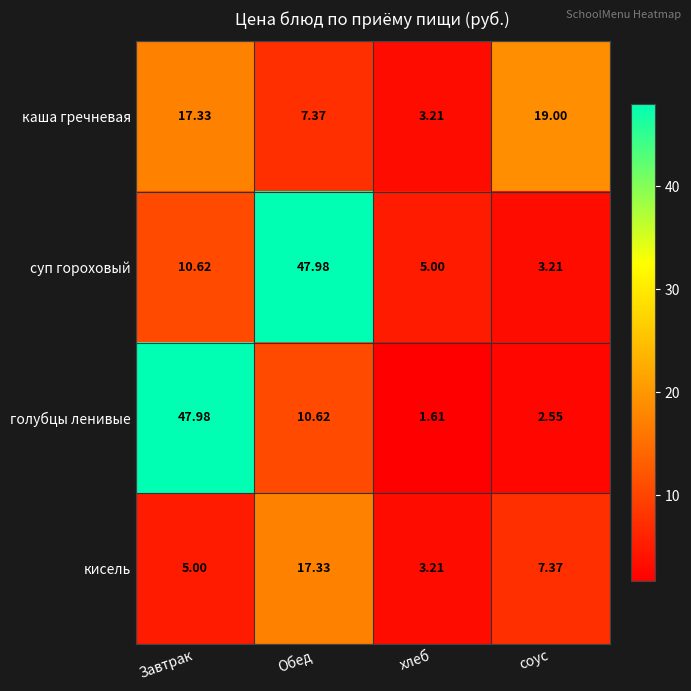

Which category has the lowest value in the суп гороховый series?

соус